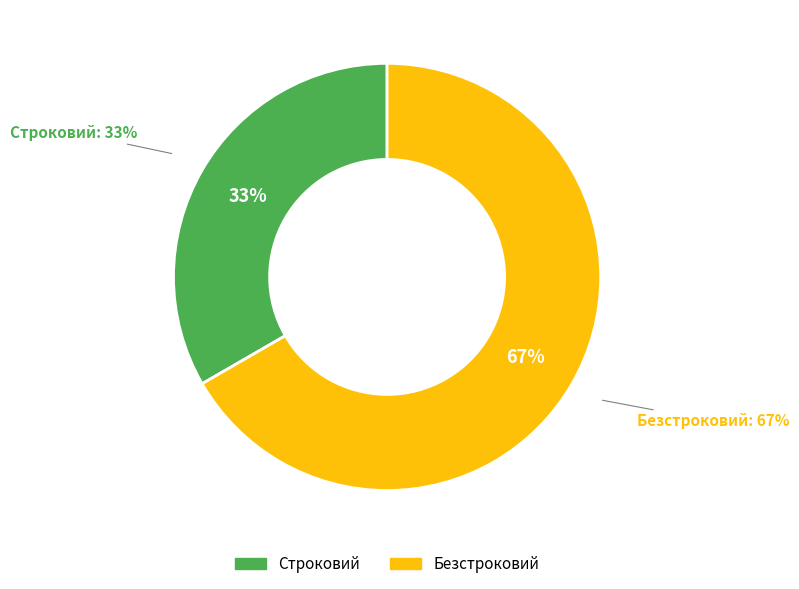

Is it true that Строковий is 33% of the pie?

True